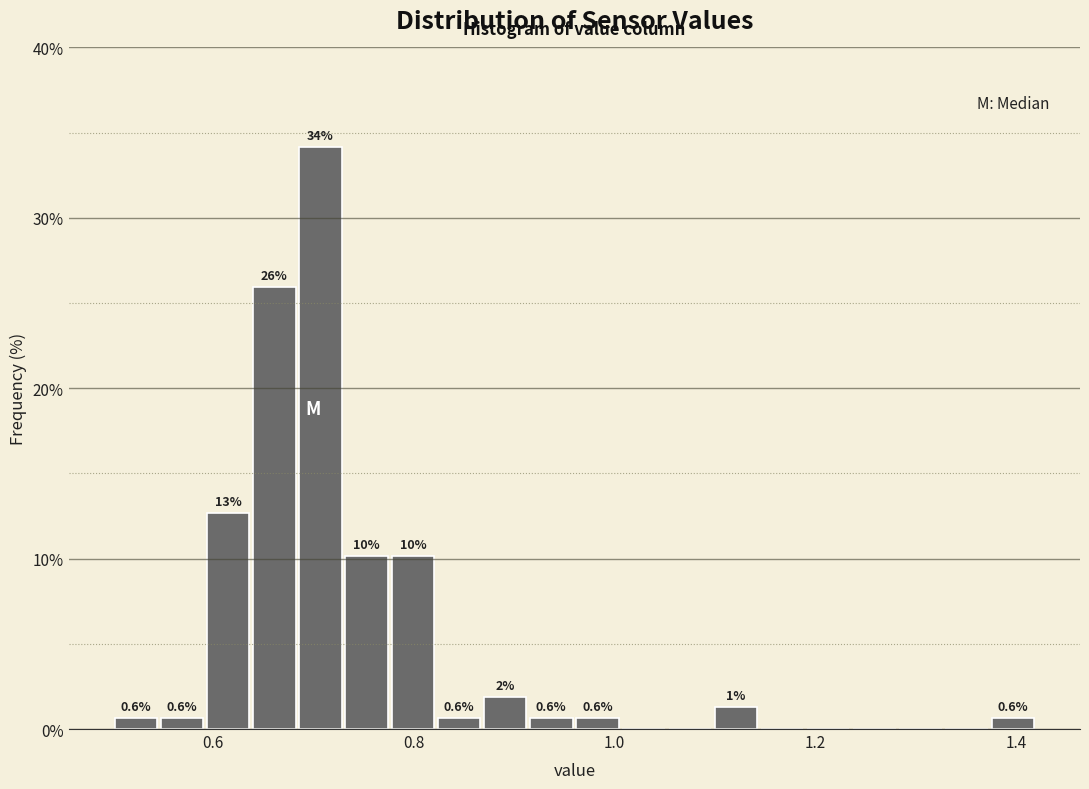

Read against the x-axis, roughly where is the centre of the tallest bar?

0.70